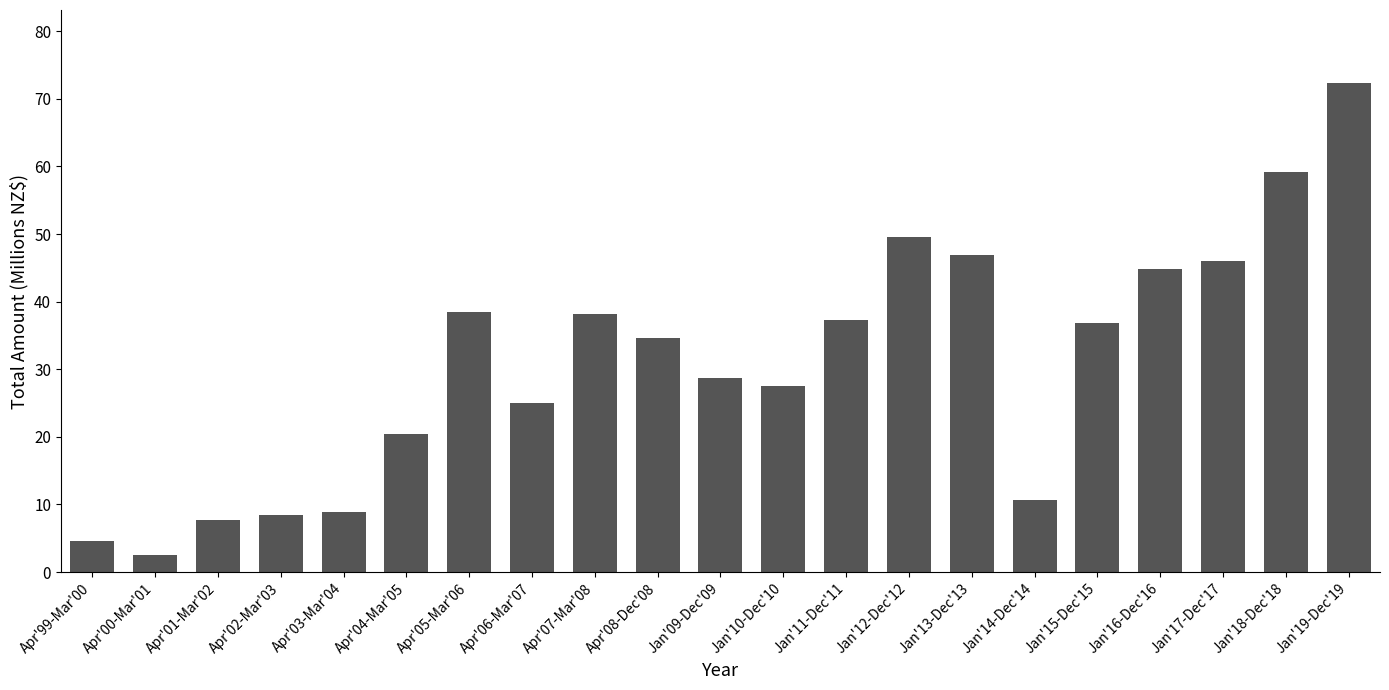

The chart shows a value of 25.0 at Apr'06-Mar'07. True or false?

True